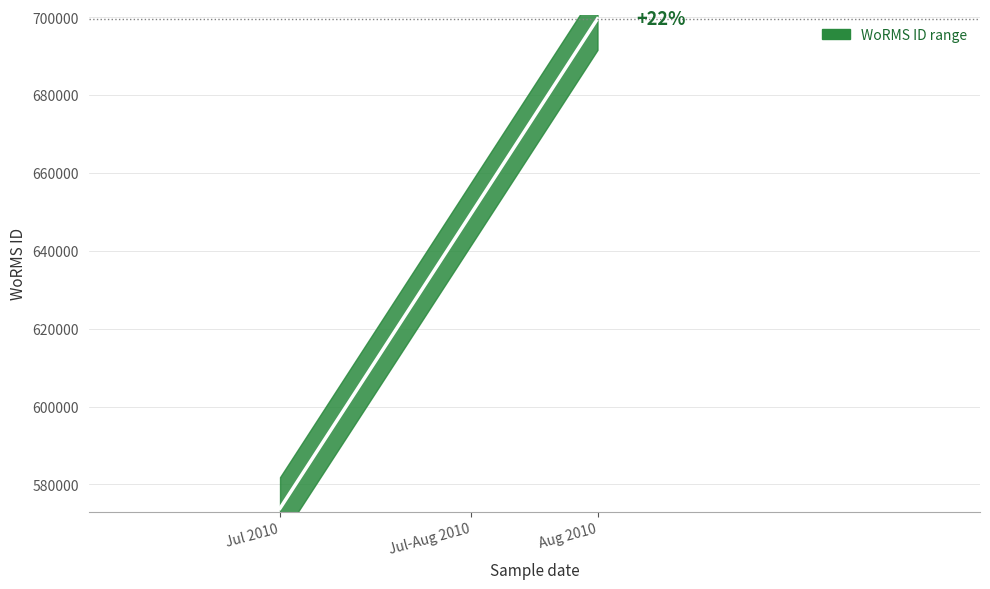

Count the number of data series in this chart.

1